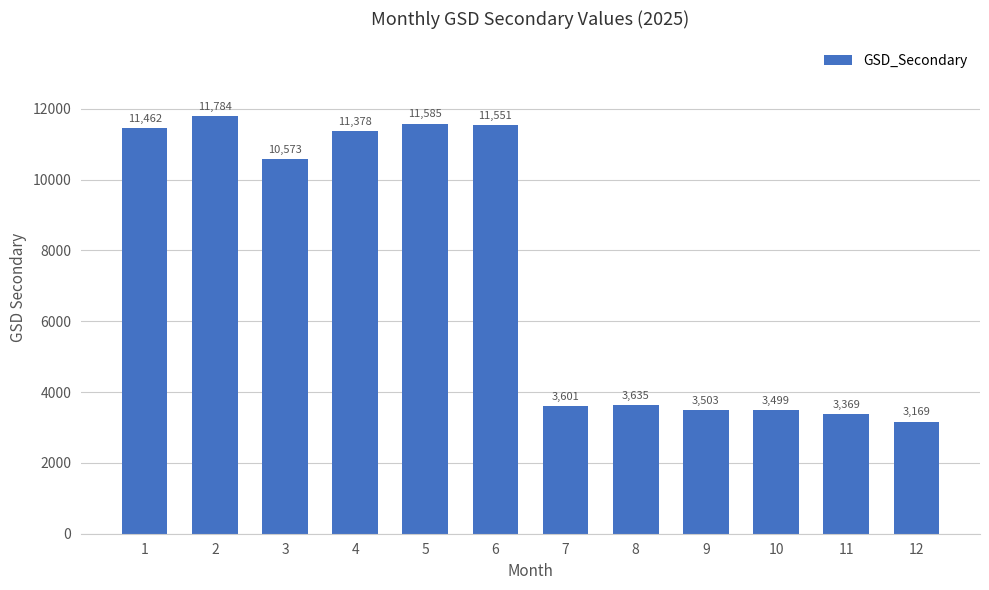

What is the value of the 1st bar from the left?

11461.6